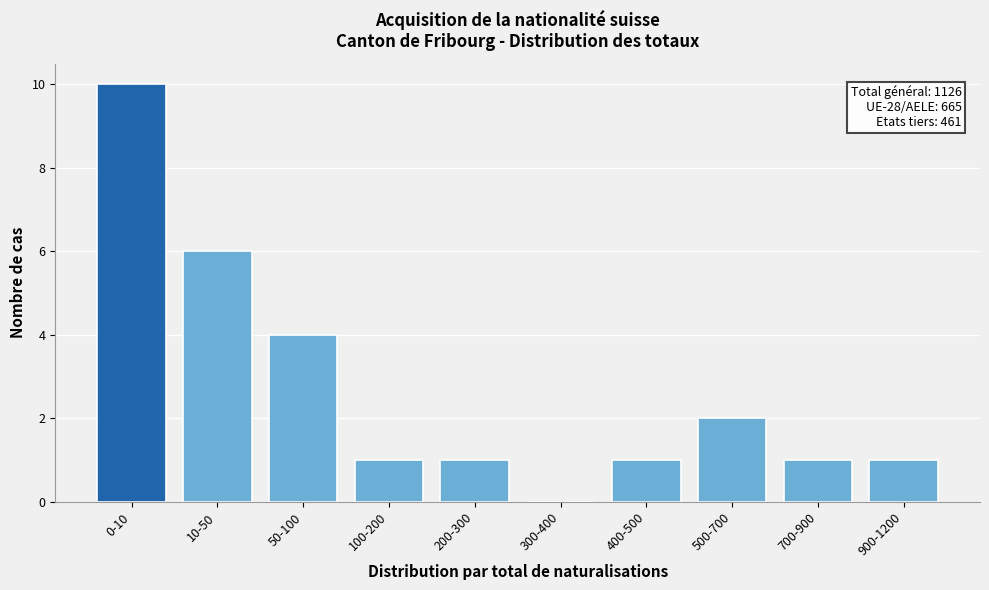

Reading right to left, list all the values displayed in this chart.

900-1200=1	700-900=1	500-700=2	400-500=1	300-400=0	200-300=1	100-200=1	50-100=4	10-50=6	0-10=10